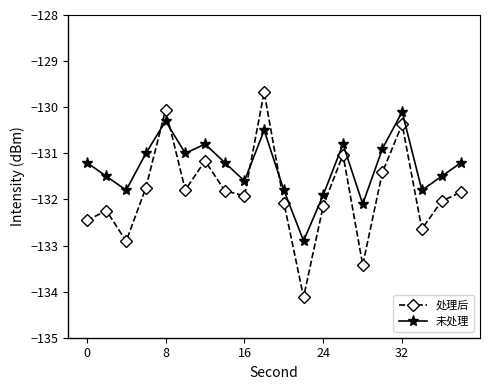

True or false: 处理后 and 未处理 cross at least once.

True